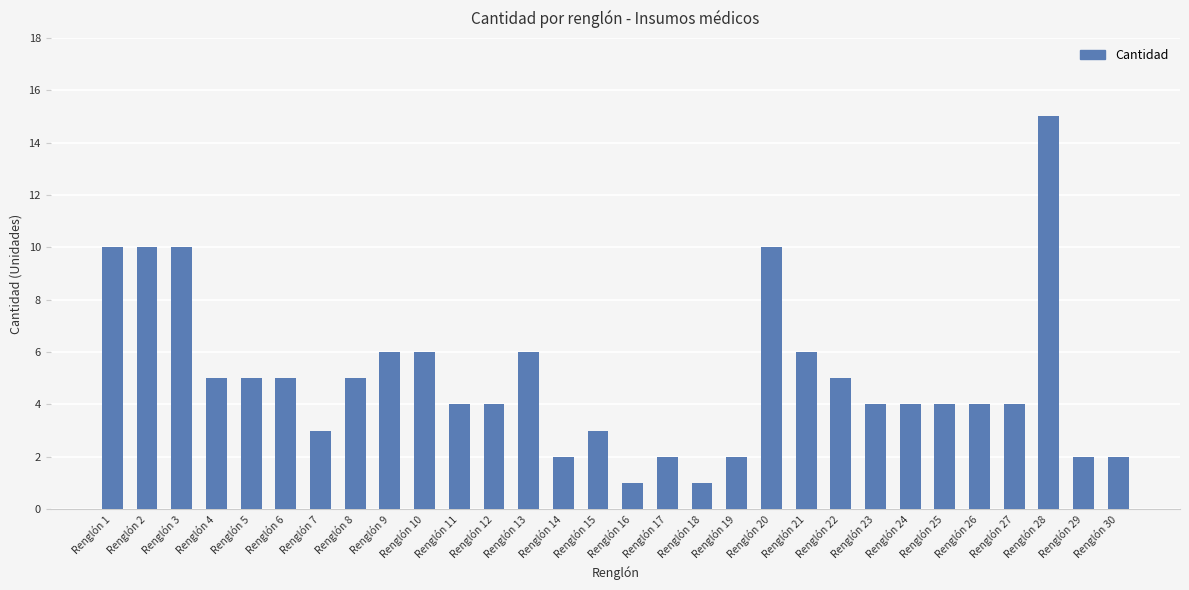

What is the change in value from Renglón 10 to Renglón 14?

-4